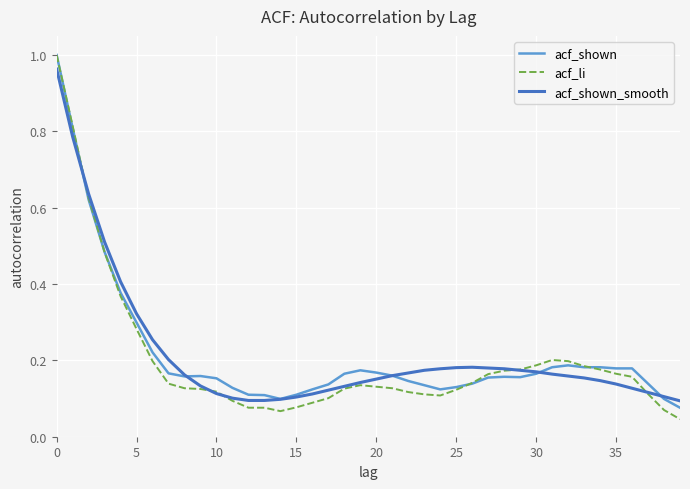

True or false: acf_li has more than 1 interior local peaks.

True